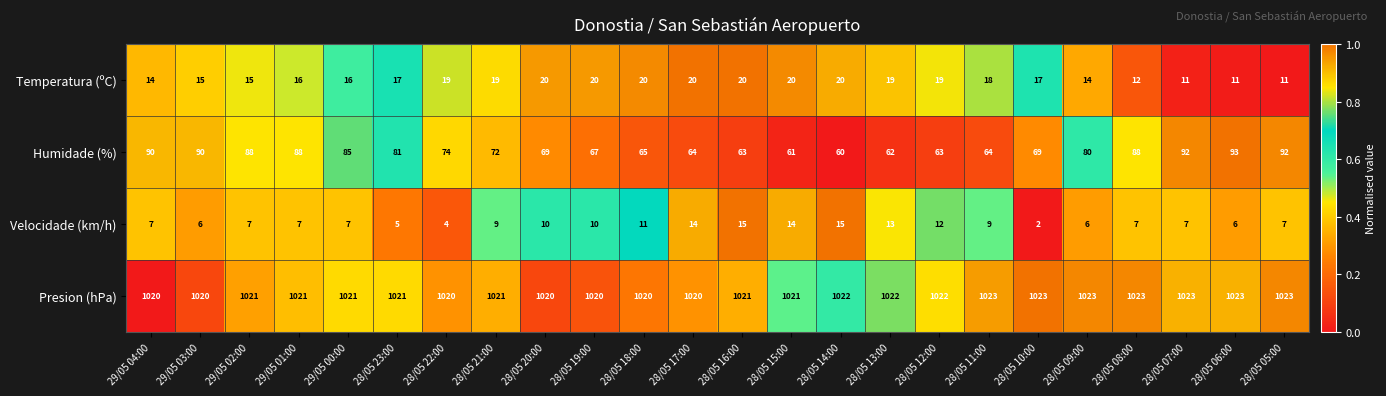

The Humidade (%) series shows 63 at 28/05 16:00. True or false?

True